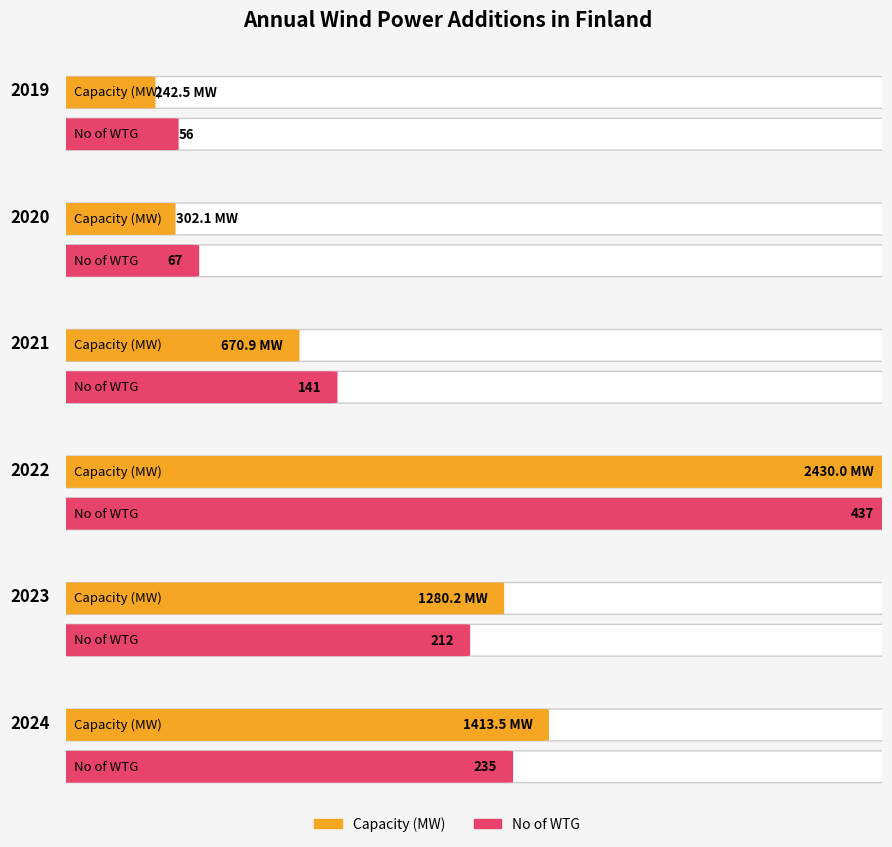

At which category does the chart reach its minimum across all series?

2019